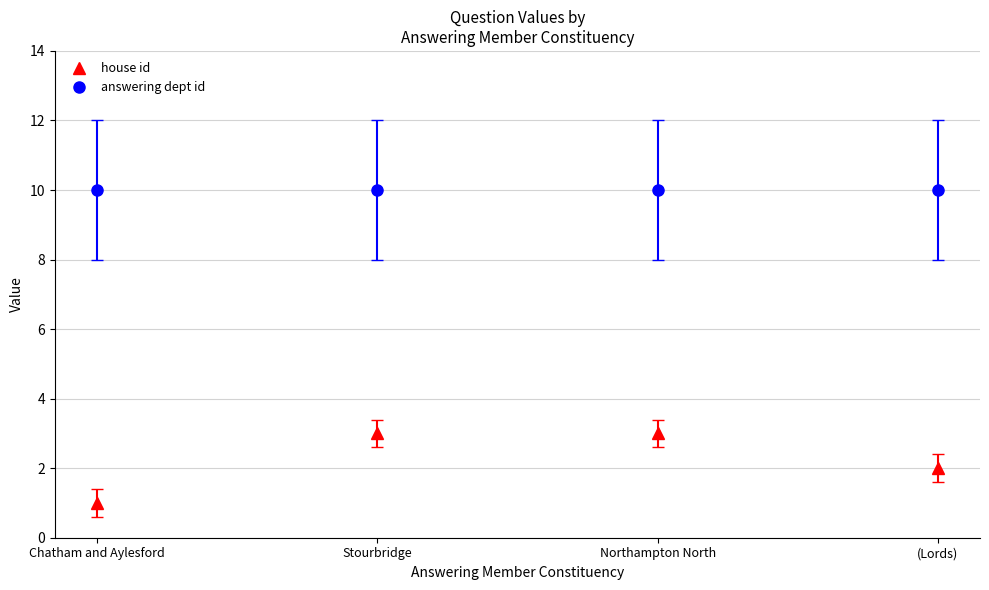

Is it true that answering dept id equals 17 at (Lords)?

False